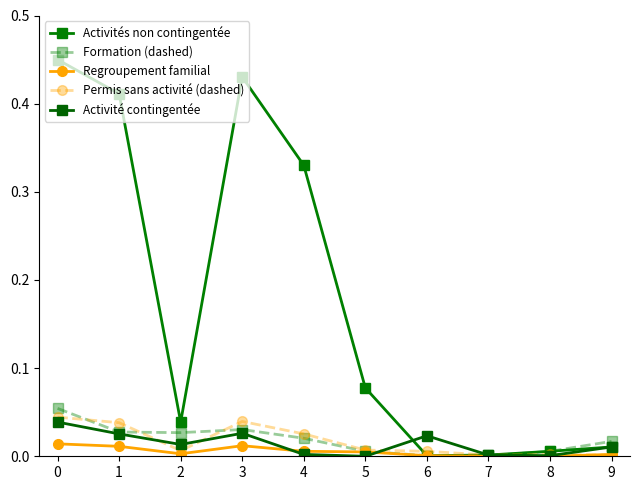

Which series has the largest total across all categories?

Activités non contingentée